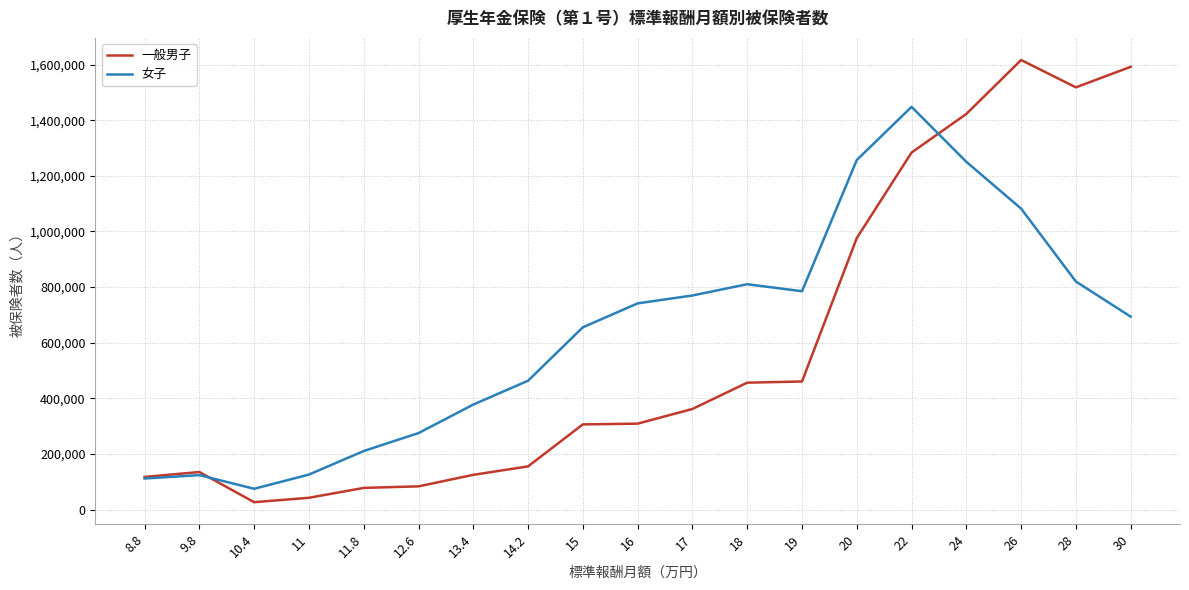

What is the difference between the 一般男子 values at 19 and 30?

1131087